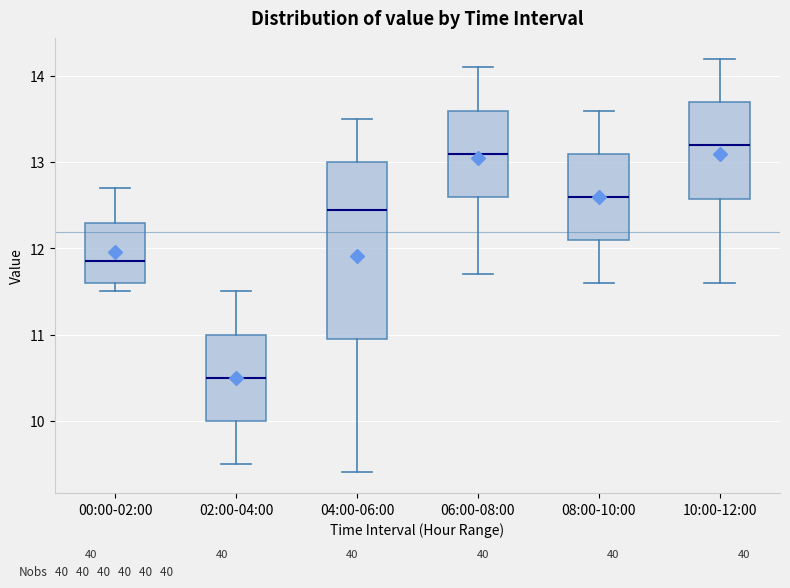

Where is the upper edge of the box for 04:00-06:00 on the y-axis? The values are not printed on the chart, so give them approximately, as read against the axis.

13.0